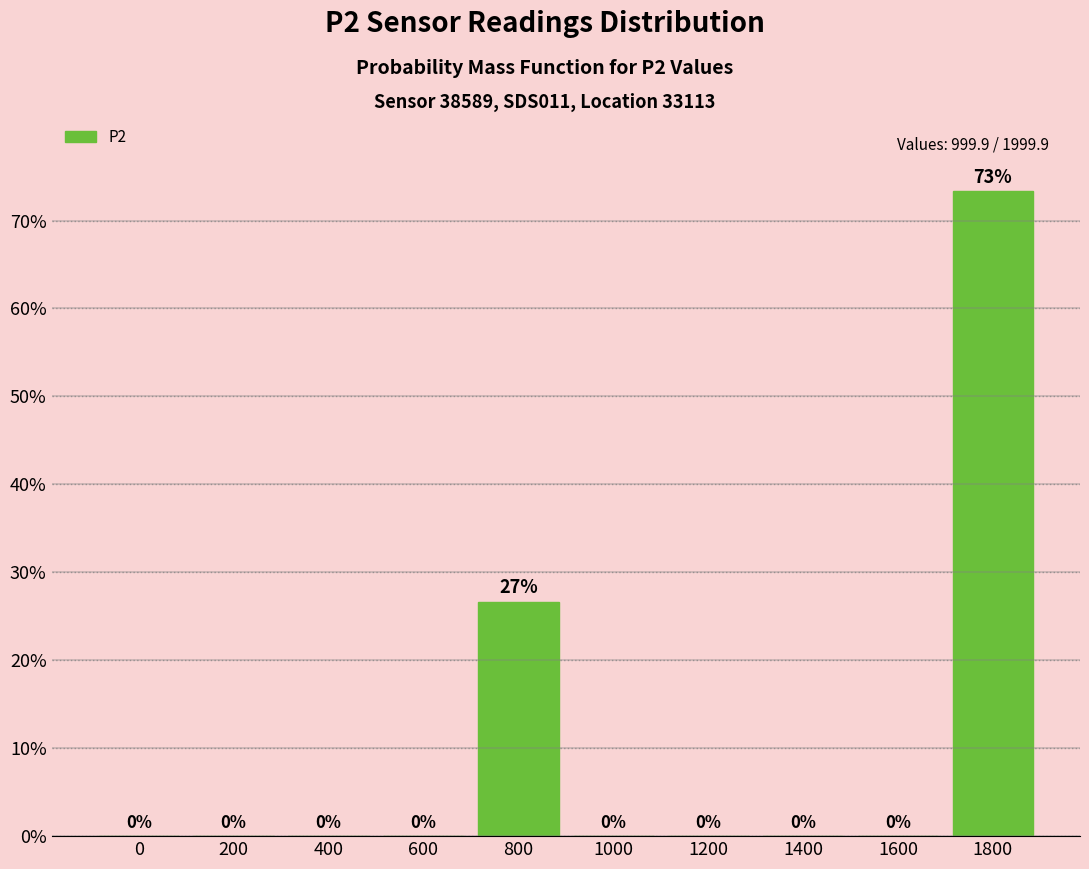

The chart shows a value of 0.0 at 0. True or false?

True